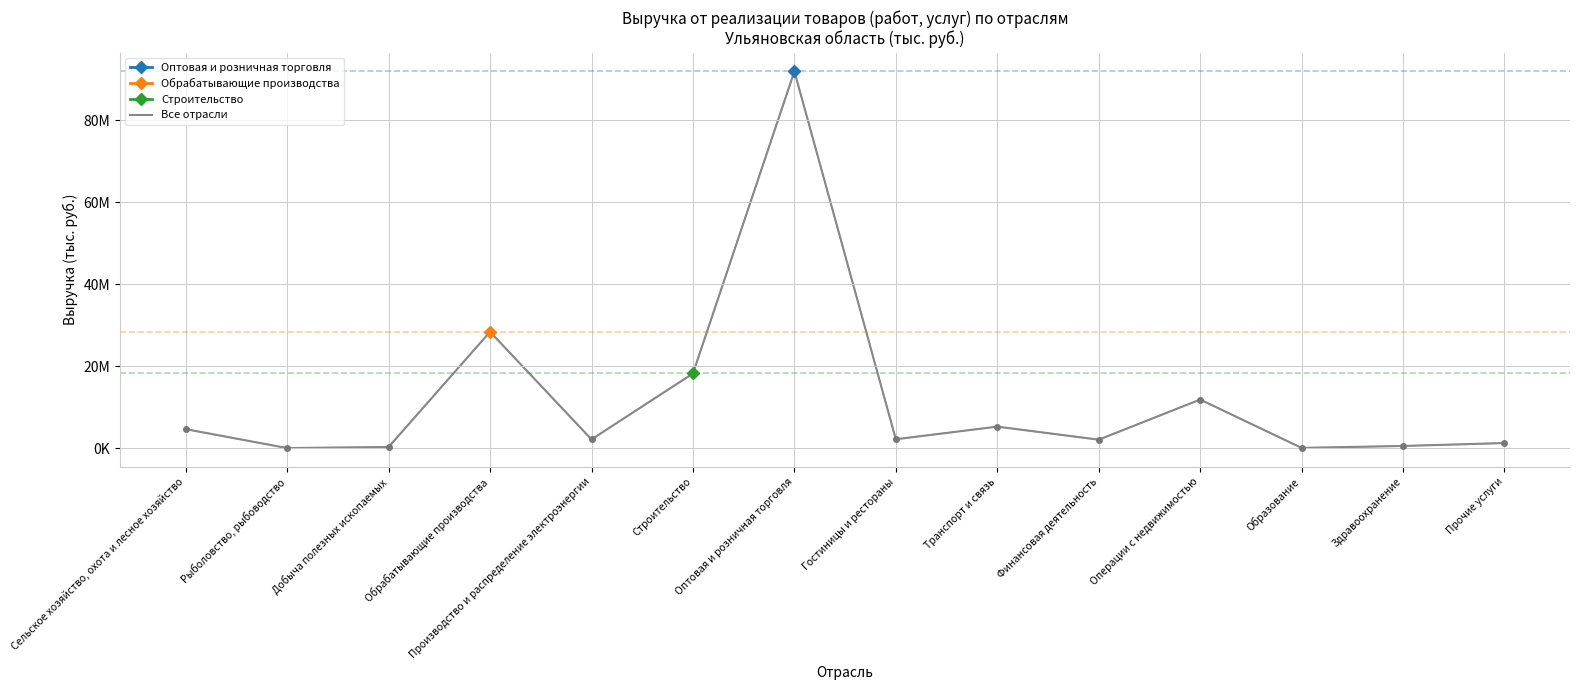

What is the value of the 8th point from the left?

2176950.8